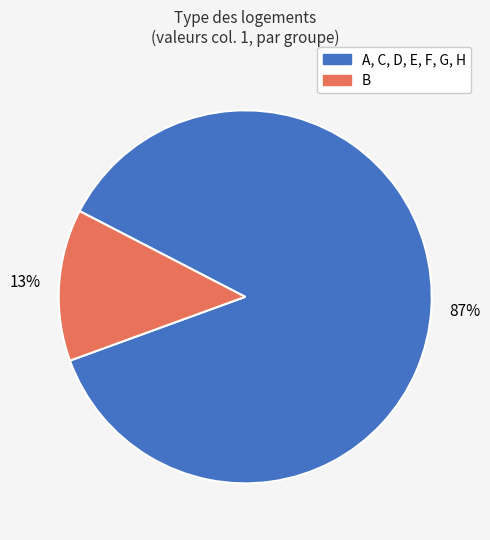

To the nearest percent, what is the average slice percentage?

50%